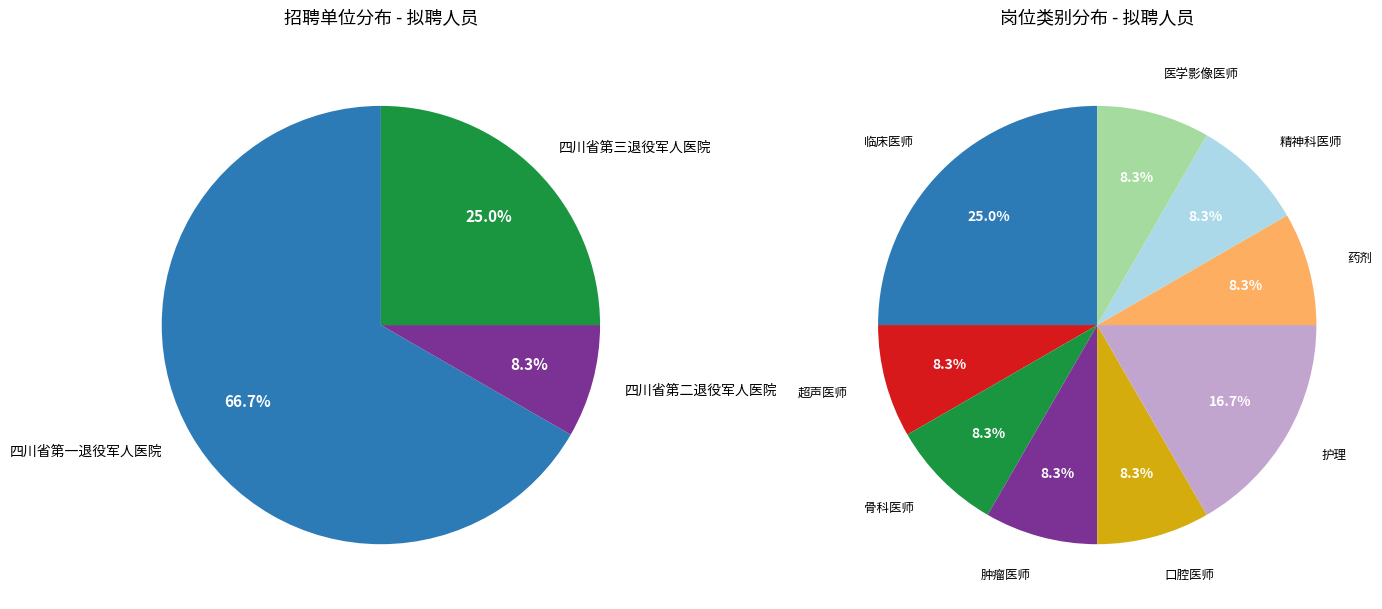

What is the change in value from 四川省第二退役军人医院 to 四川省第三退役军人医院?

+2